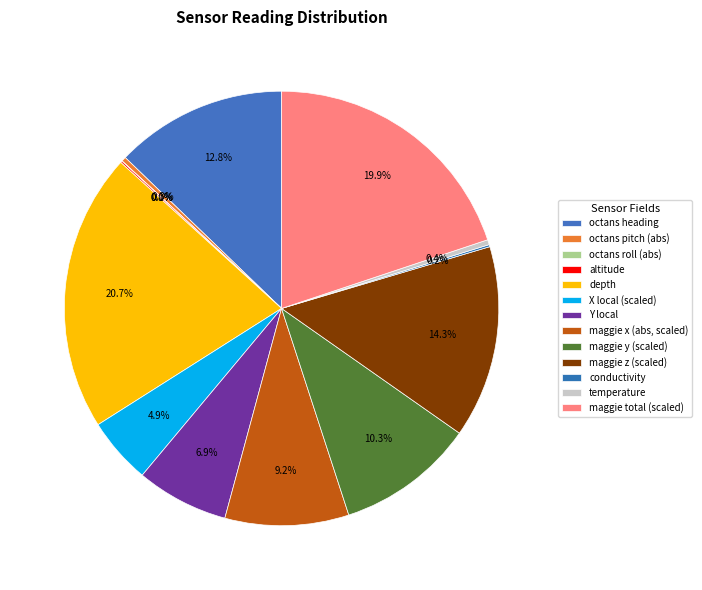

The octans heading slice represents 1% of the pie. True or false?

False